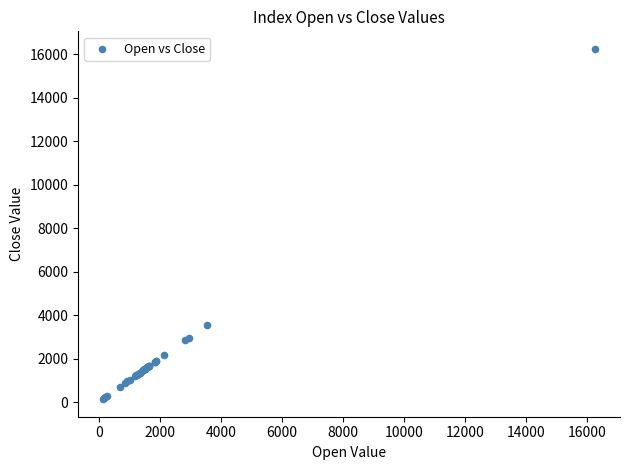

What Y value in the scatter plot is closest to 8186?

3561.7